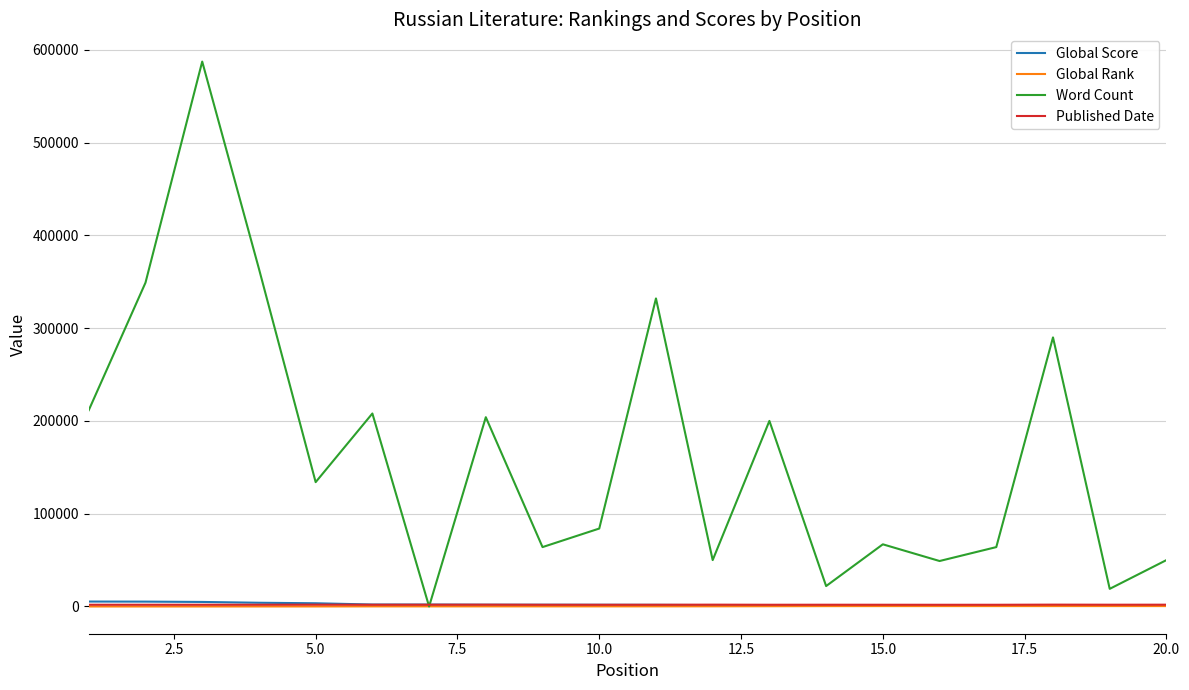

What are all the series names shown in the legend?

Global Score, Global Rank, Word Count, Published Date